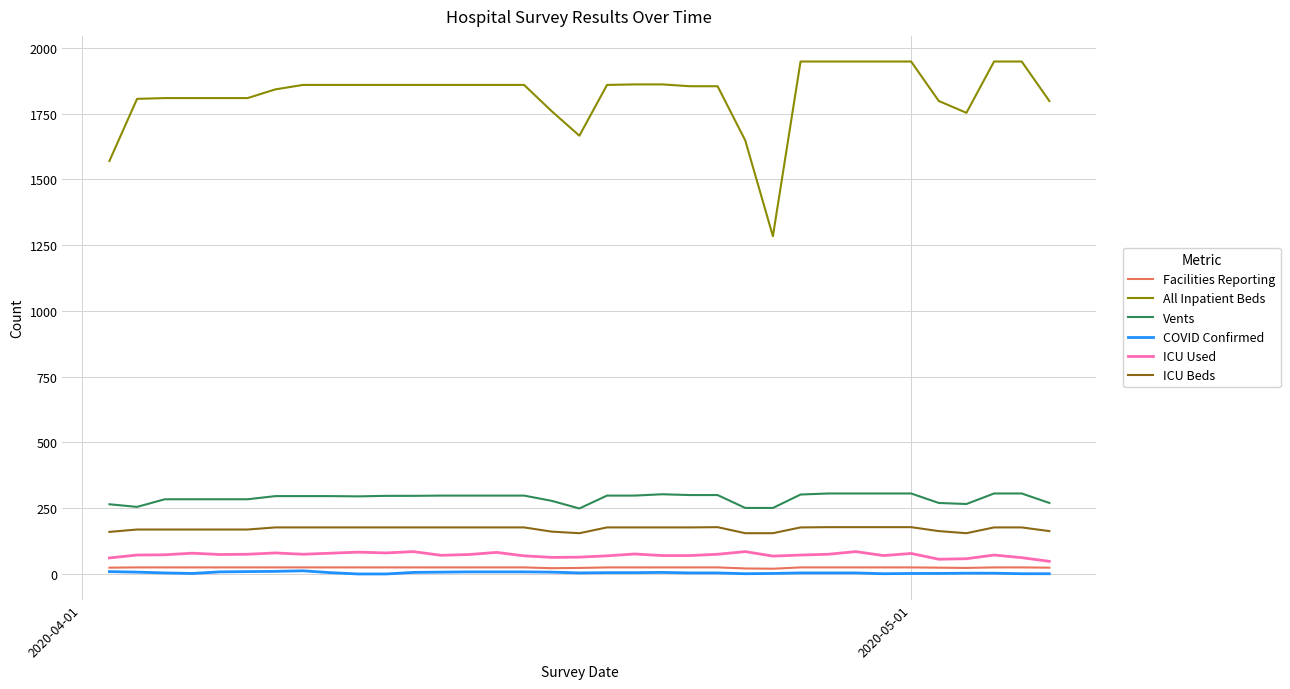

How many lines are shown in the chart?

6